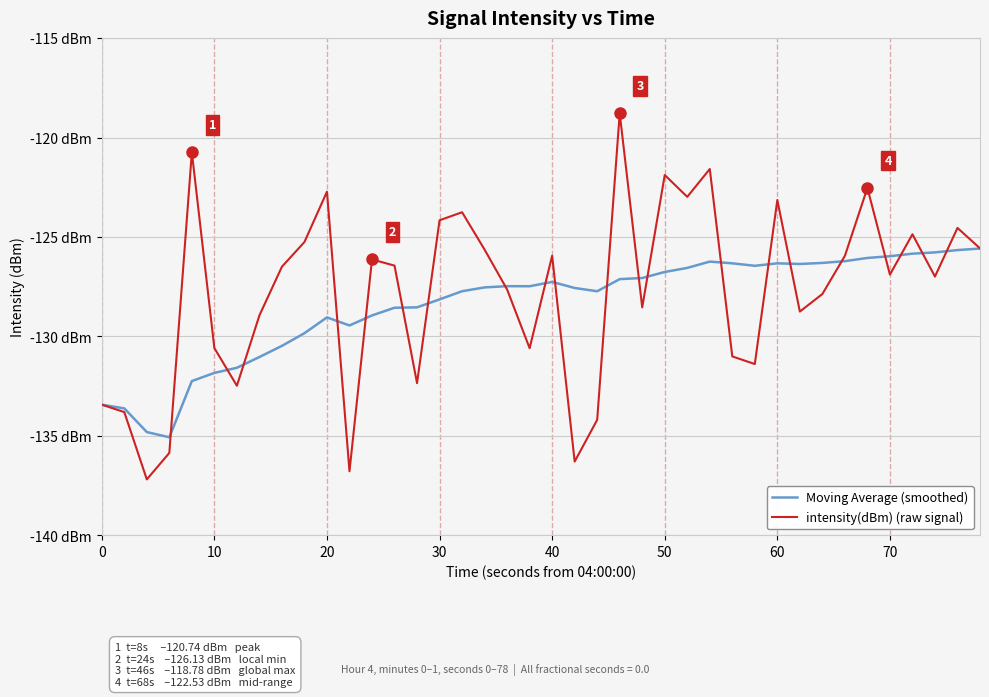

True or false: intensity(dBm) (raw signal) and Moving Average (smoothed) cross at least once.

True